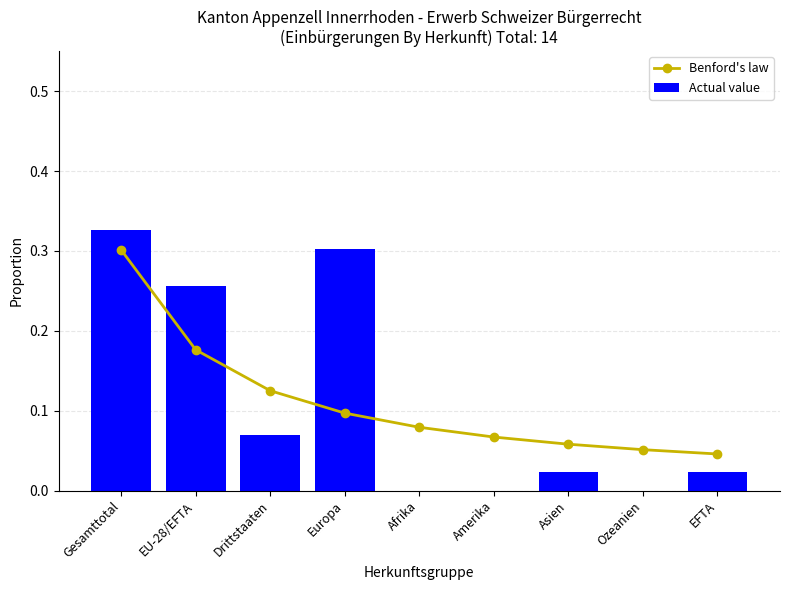

Reading right to left, list all the values displayed in this chart.

Benford's law: 0.0	0.1	0.1	0.1	0.1	0.1	0.1	0.2	0.3
Actual value: 0.0	0.0	0.0	0.0	0.0	0.3	0.1	0.3	0.3